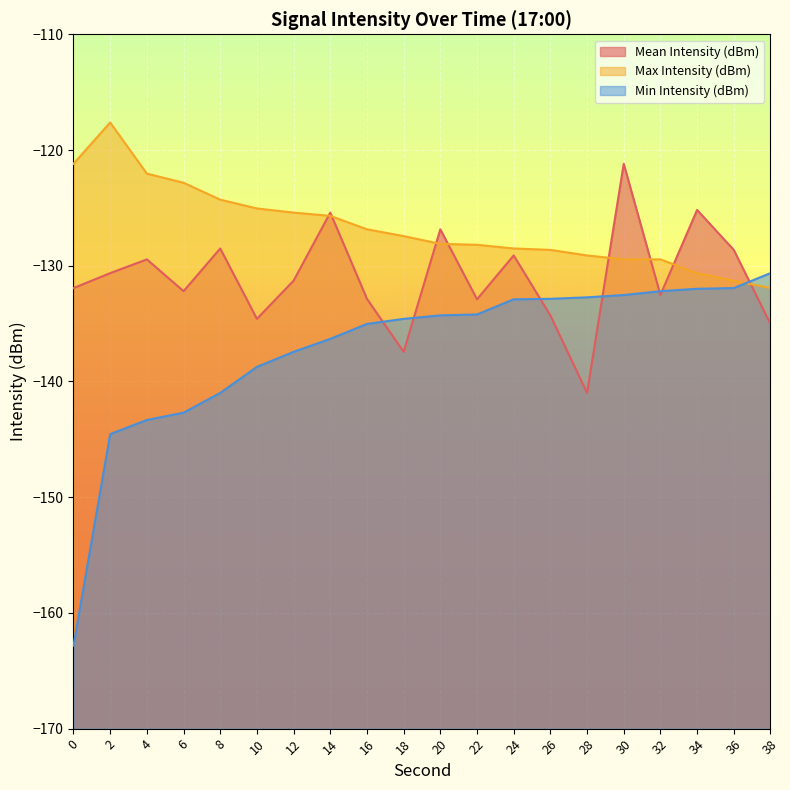

What is the sum of all Max Intensity (dBm) values?

-2533.7